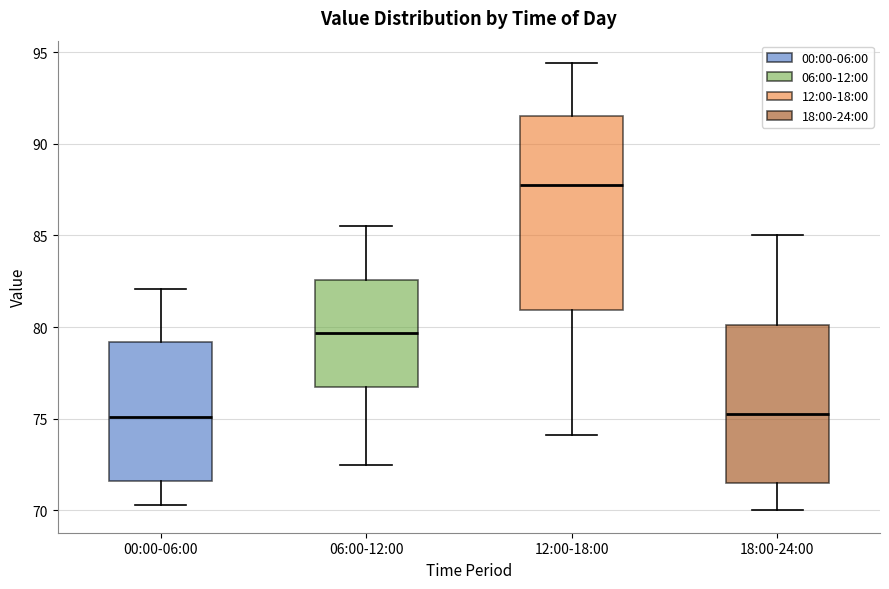

Reading left to right, read every box against the y-axis: the position of its median line, the range the box covers, and the ends of its whiskers. The values are not printed on the chart, so give them approximately, as read against the axis.

00:00-06:00: median 75.0, box 71.5 to 79.0, whiskers 70.5 to 82.0
06:00-12:00: median 79.5, box 76.5 to 82.5, whiskers 72.5 to 85.5
12:00-18:00: median 88.0, box 81.0 to 91.5, whiskers 74.0 to 94.5
18:00-24:00: median 75.5, box 71.5 to 80.0, whiskers 70.0 to 85.0